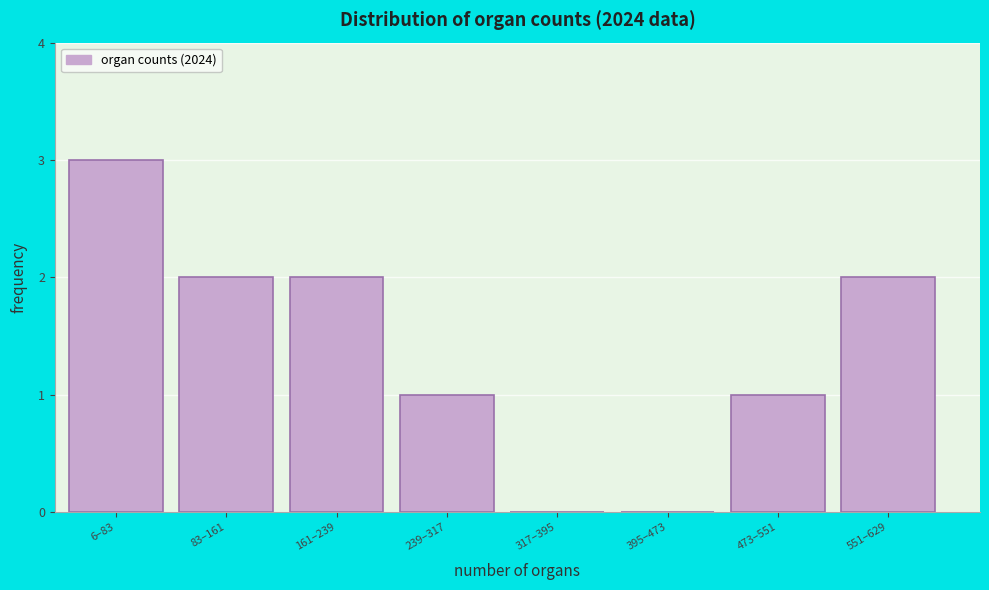

Reading left to right, list all the values displayed in this chart.

6–83=3	83–161=2	161–239=2	239–317=1	317–395=0	395–473=0	473–551=1	551–629=2